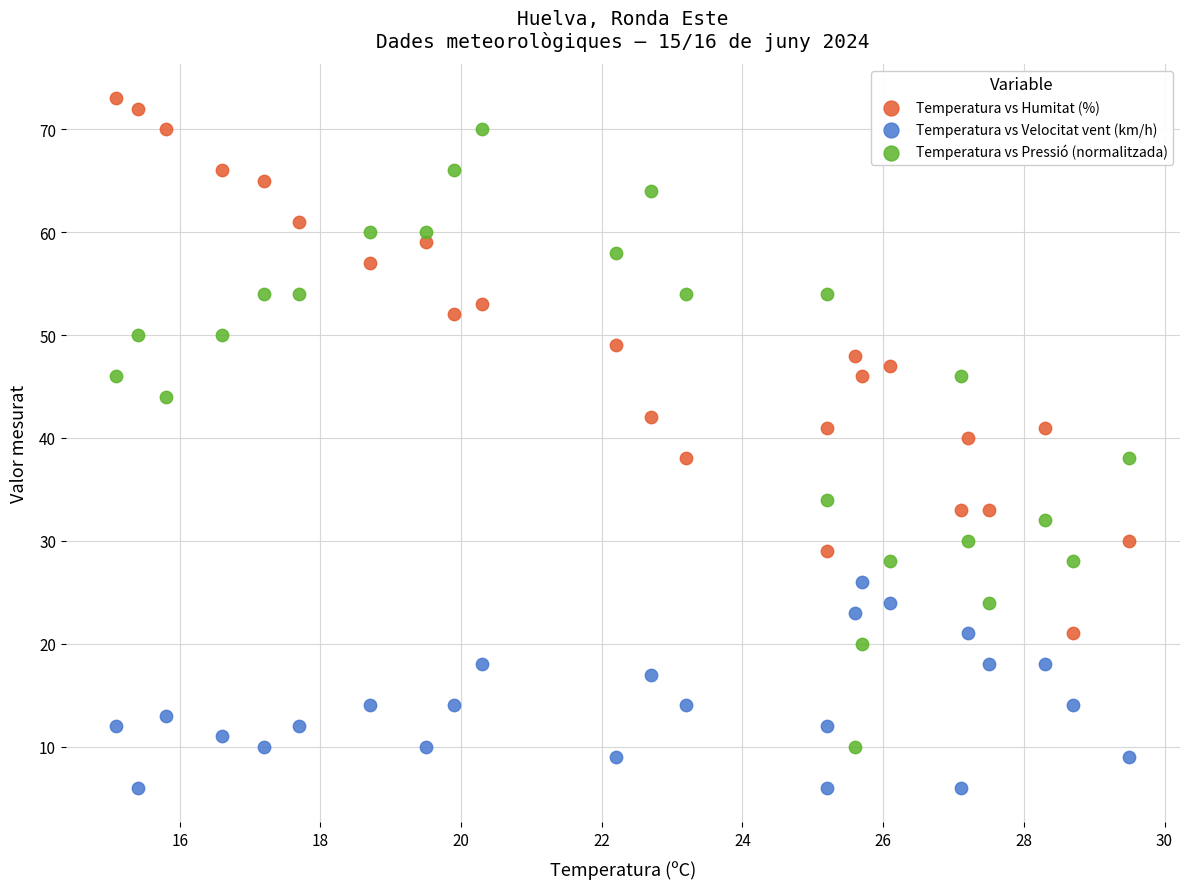

Which series contains the lowest Y value?

Temperatura vs Velocitat vent (km/h)